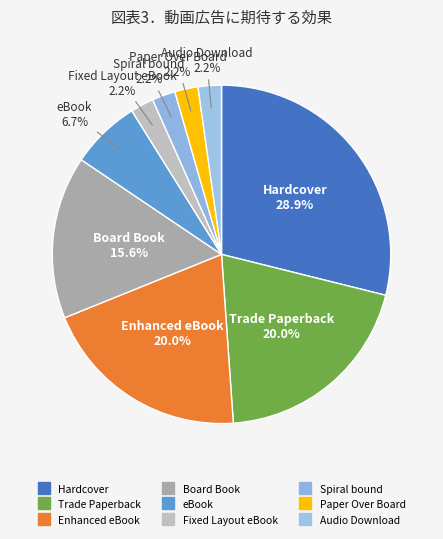

The eBook slice represents 7% of the pie. True or false?

True